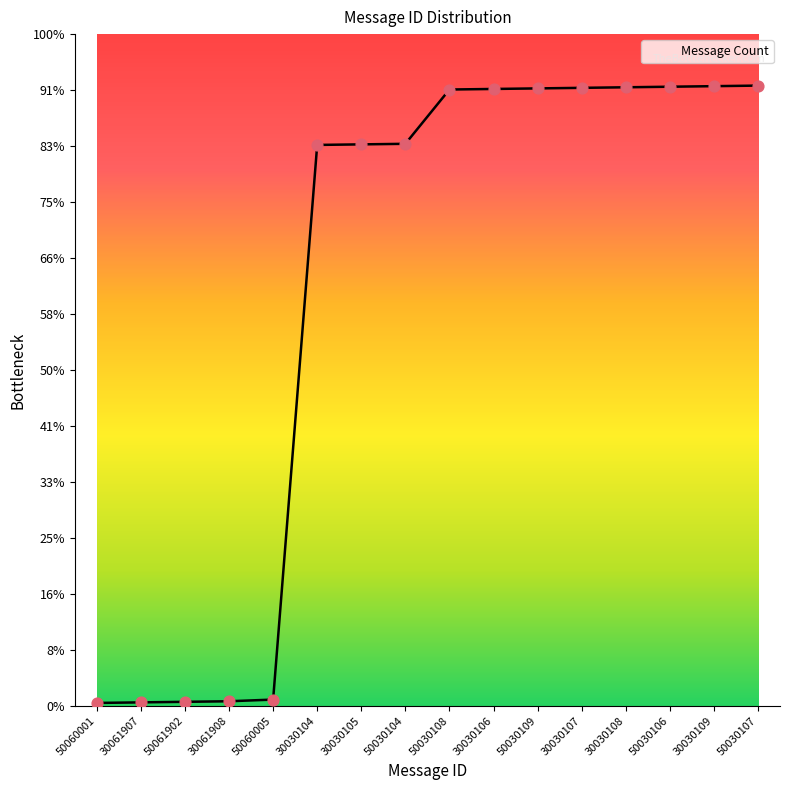

What is the ratio of the value at 30030104 to the value at 50060005?

91.1